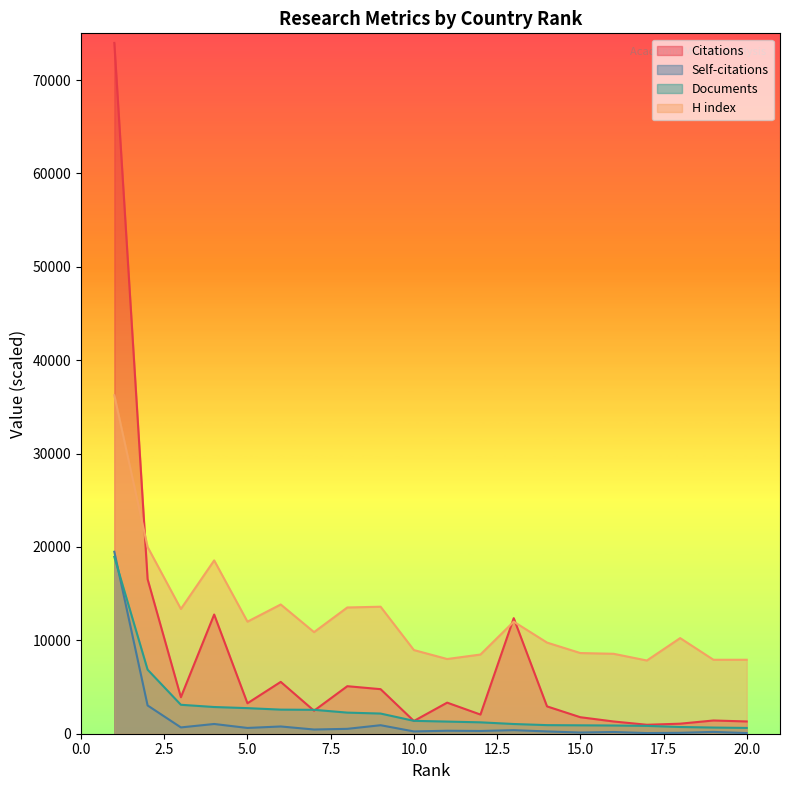

Reading right to left, list all the values displayed in this chart.

Citations: 1314	1417	1075	960	1311	1768	2927	12374	2052	3329	1364	4771	5090	2465	5552	3261	12764	3911	16552	73972
Self-citations: 69	194	97	70	185	127	245	382	295	319	246	911	523	451	776	619	1043	676	3027	19485
Documents: 620	660	720	840	880	900	920	1040	1220	1300	1380	2160	2260	2560	2580	2740	2860	3100	6860	18940
H index: 7920	7920	10240	7840	8560	8640	9760	12000	8480	8000	8960	13600	13520	10880	13840	12000	18560	13360	20000	36240